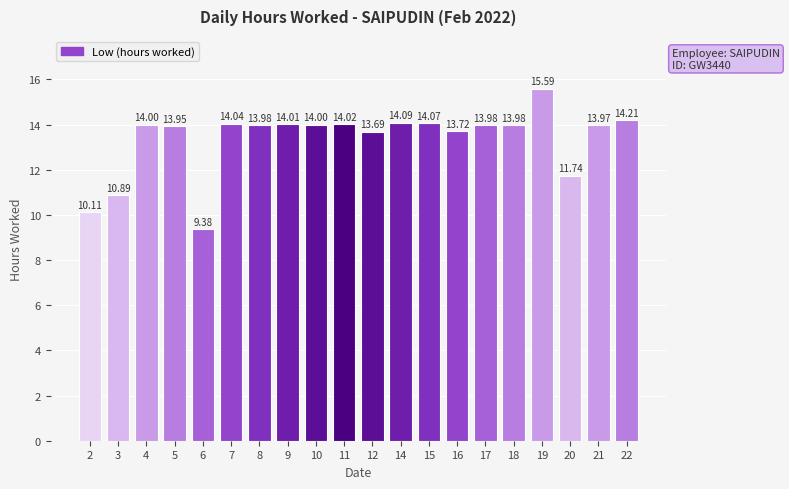

What is the value of the 18th bar from the left?

11.7